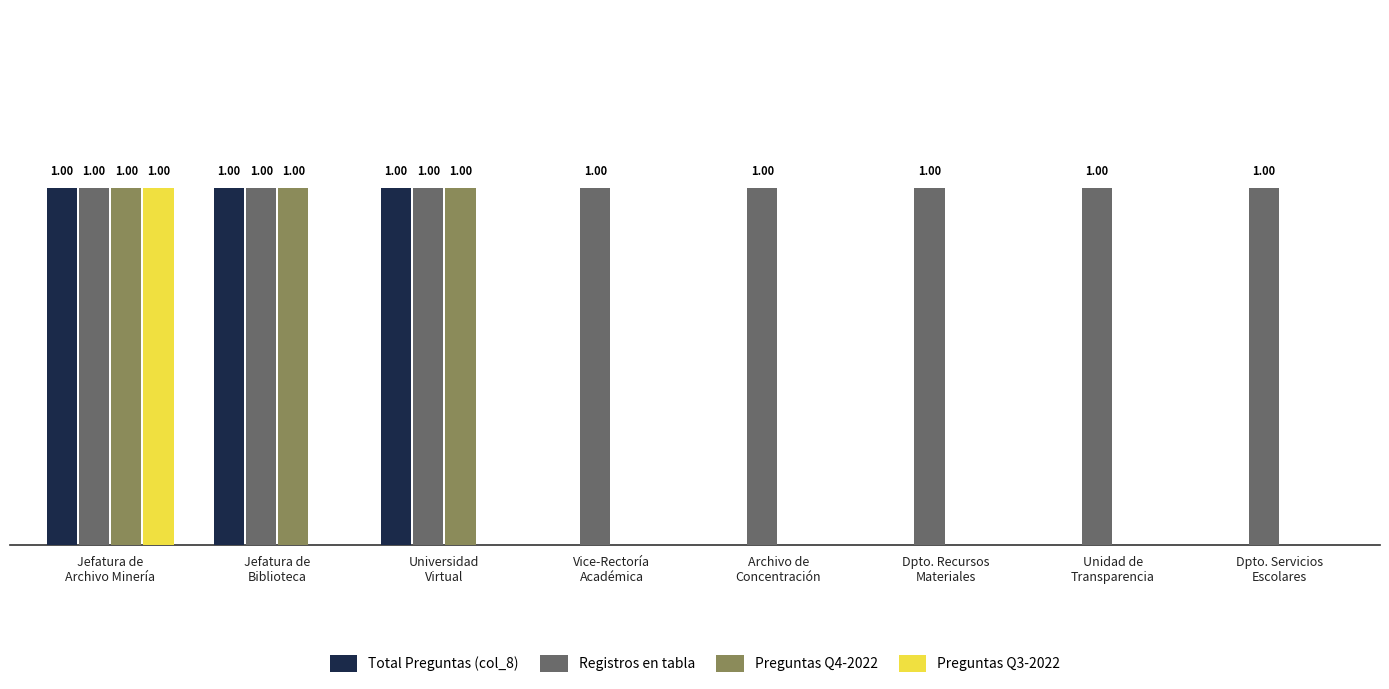

What is the total value across all series at Jefatura de
Biblioteca?

3